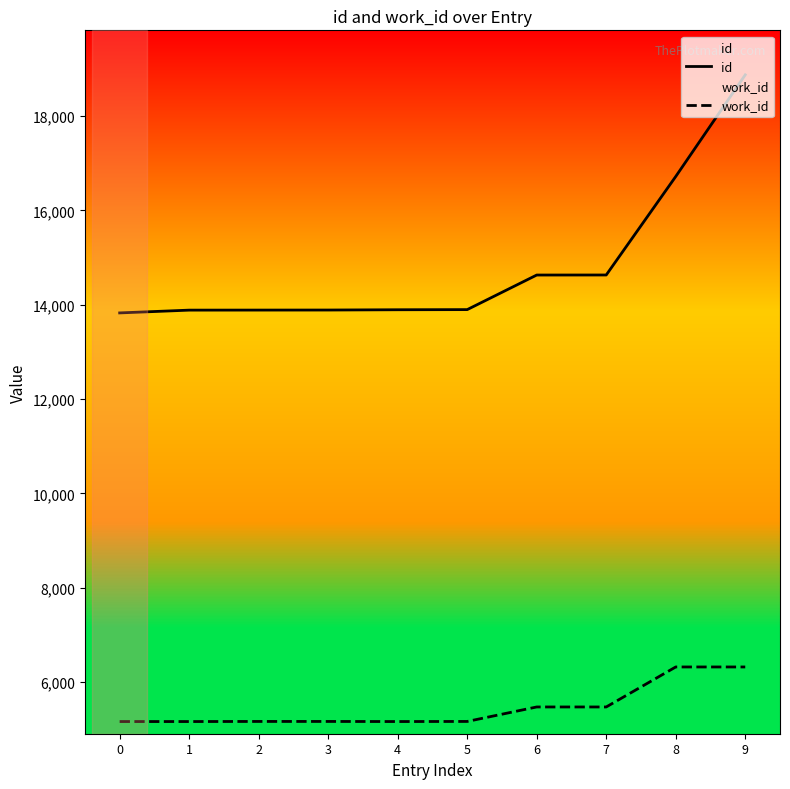

How many interior local valleys does the work_id series have?

1